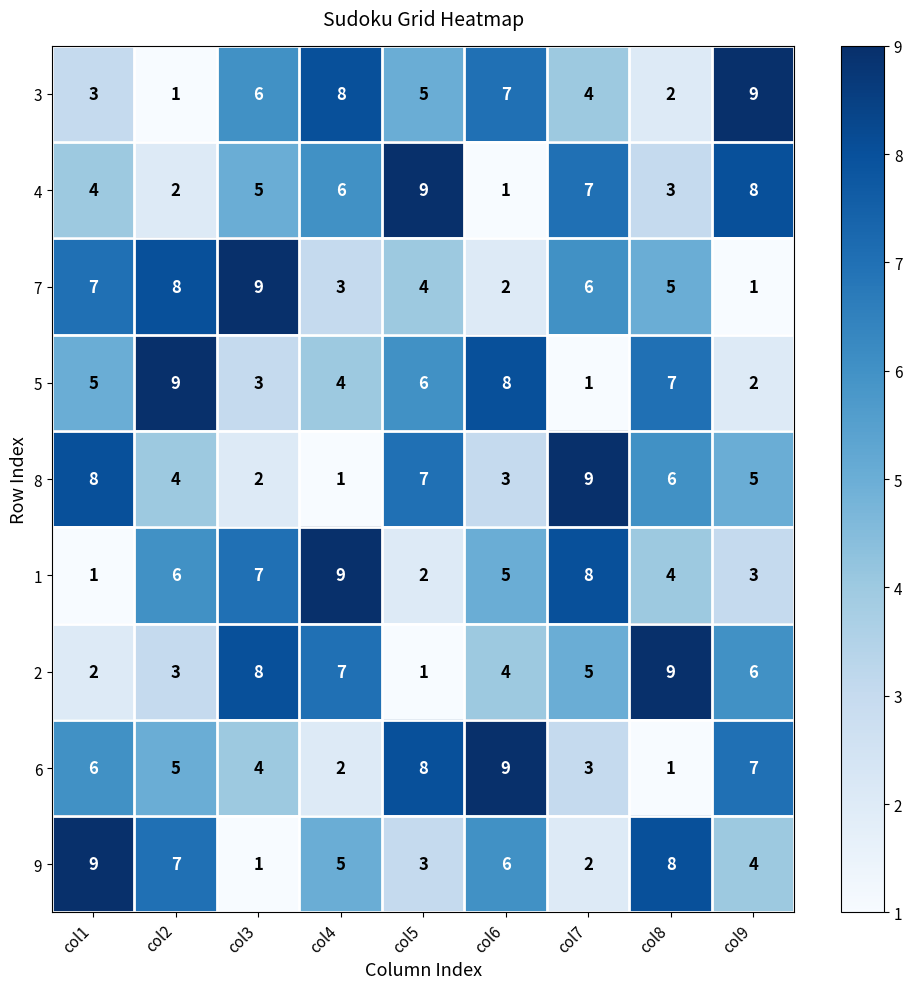

Where does the 9 series first go above 5?

col1